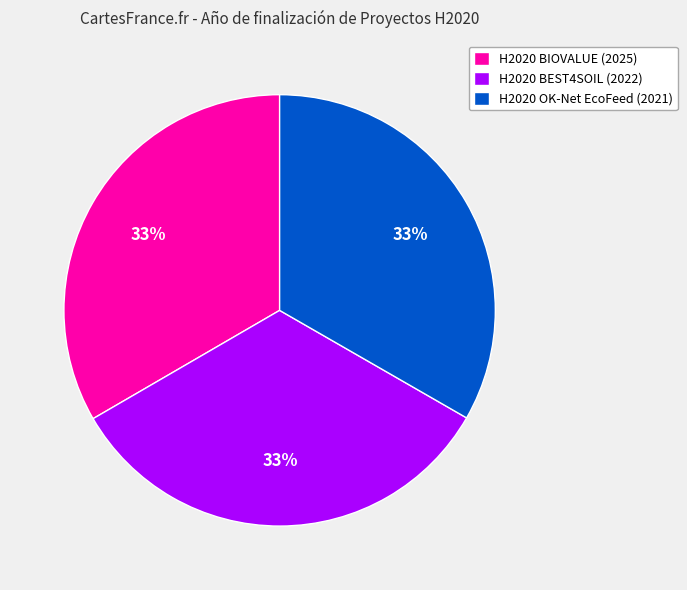

Is it true that H2020 BEST4SOIL (2022) is 33% of the pie?

True